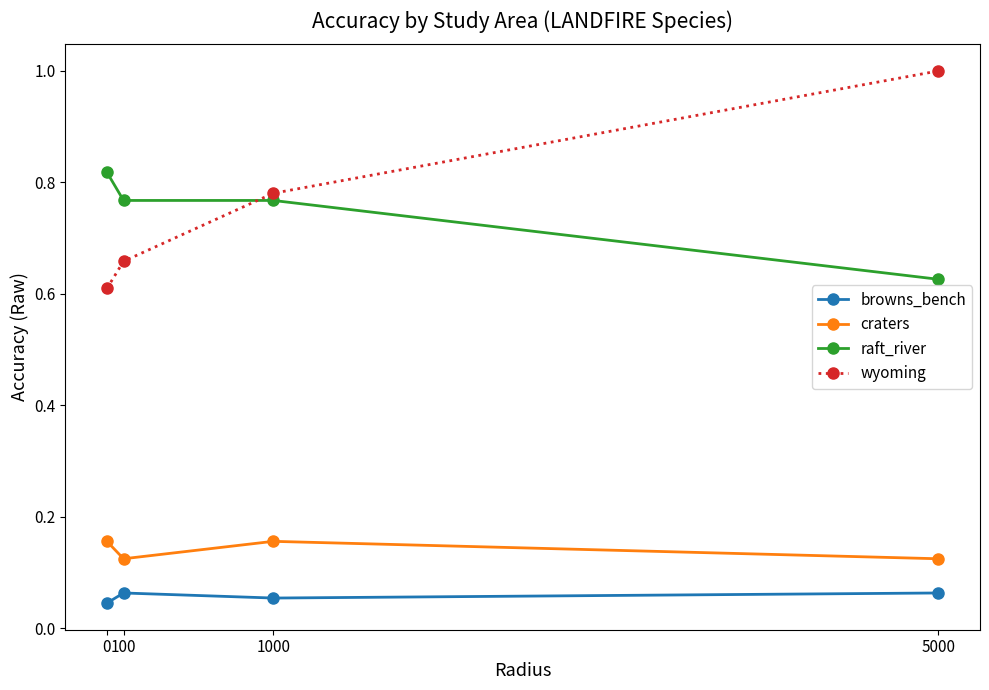

The value of raft_river at 100 is 1.1. True or false?

False